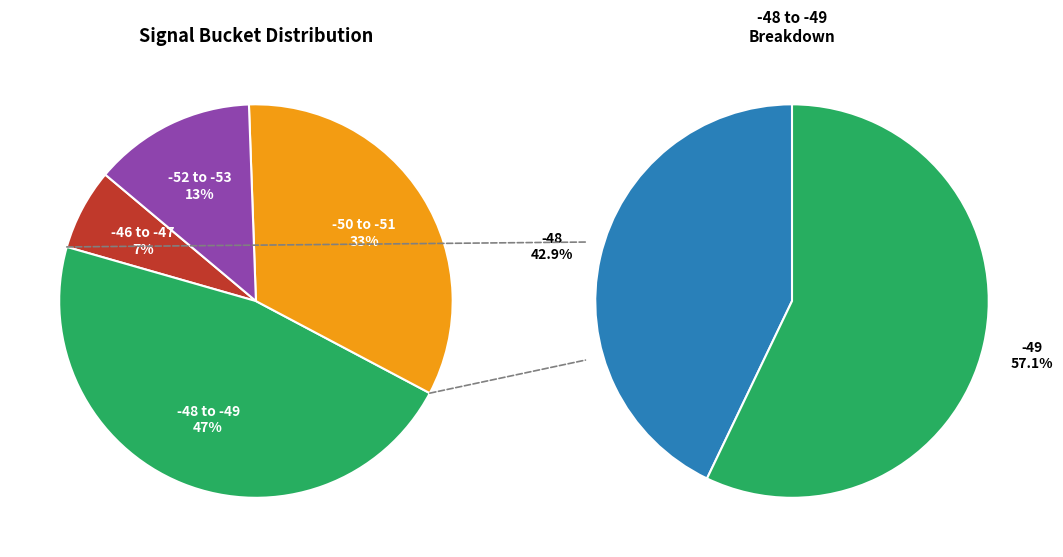

True or false: -49 accounts for 16% of the total.

False